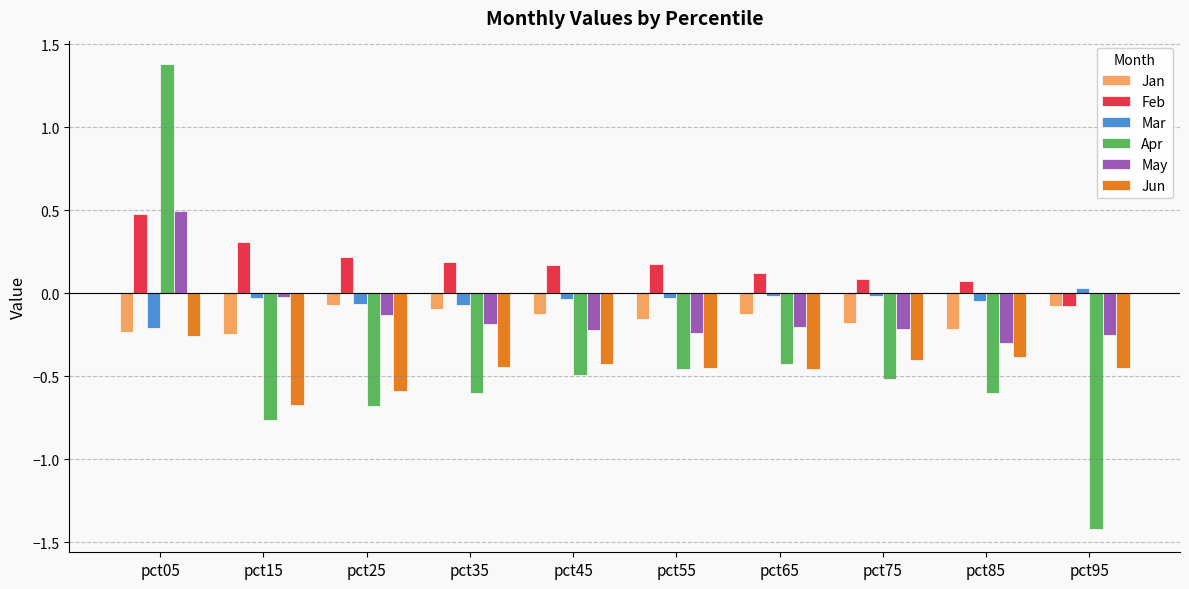

Which category has the lowest value in the Mar series?

pct05